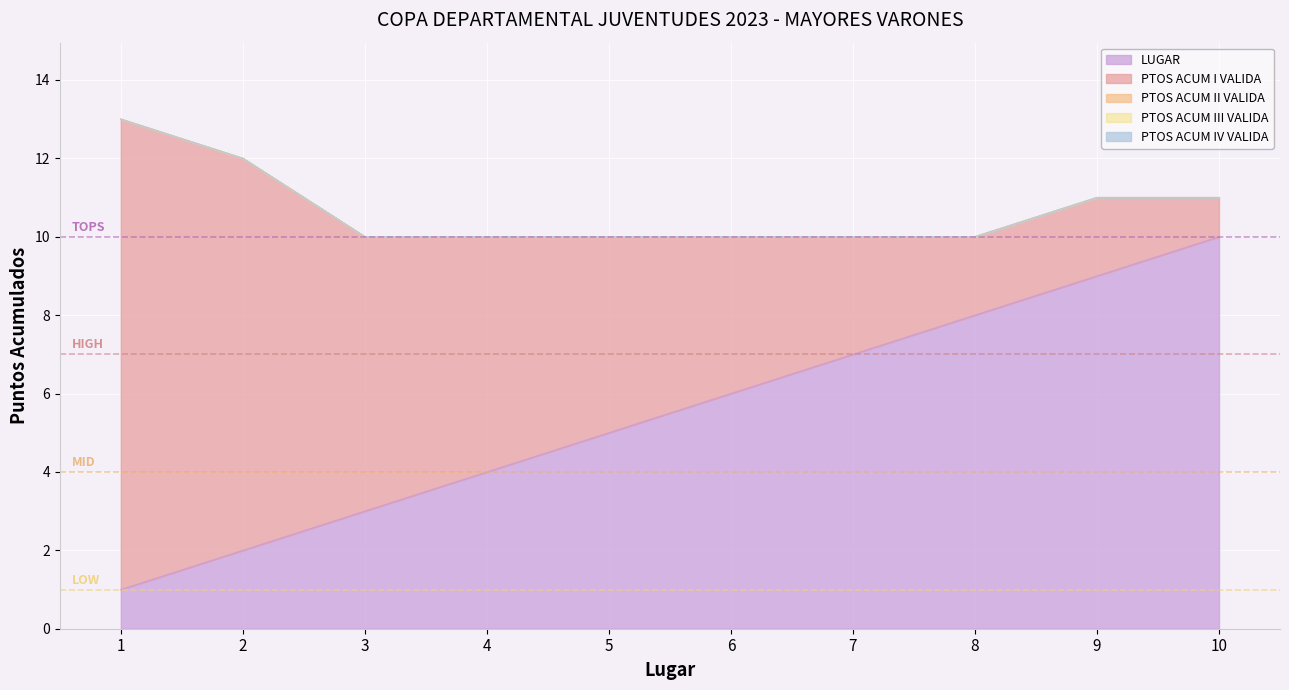

Reading left to right, transcribe all the data shown in this chart.

LUGAR: 1	2	3	4	5	6	7	8	9	10
PTOS ACUM I VALIDA: 12	10	7	6	5	4	3	2	2	1
PTOS ACUM II VALIDA: 0	0	0	0	0	0	0	0	0	0
PTOS ACUM III VALIDA: 0	0	0	0	0	0	0	0	0	0
PTOS ACUM IV VALIDA: 0	0	0	0	0	0	0	0	0	0